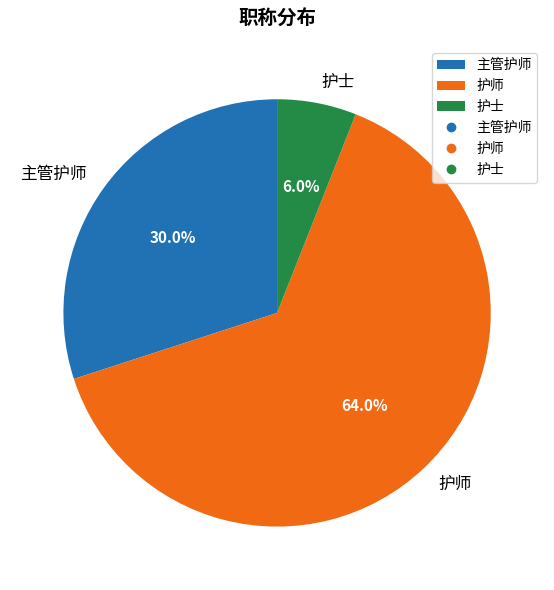

The 护师 slice represents 64% of the pie. True or false?

True